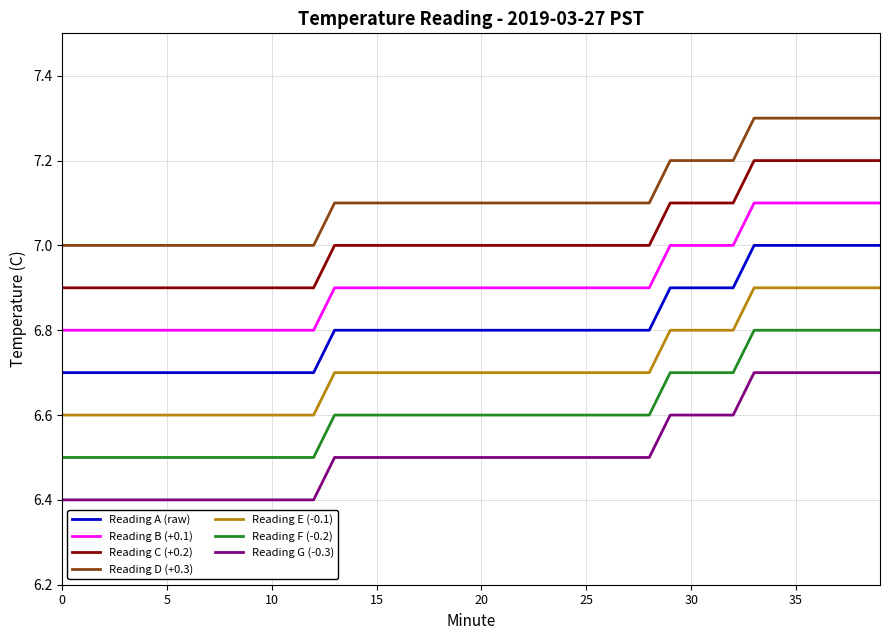

True or false: Reading C (+0.2) and Reading D (+0.3) intersect in this chart.

False